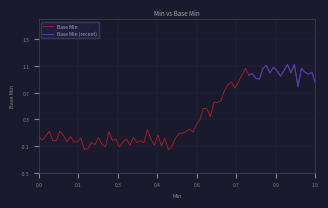

True or false: Base Min has a value of 0.4 at 1.0.

False